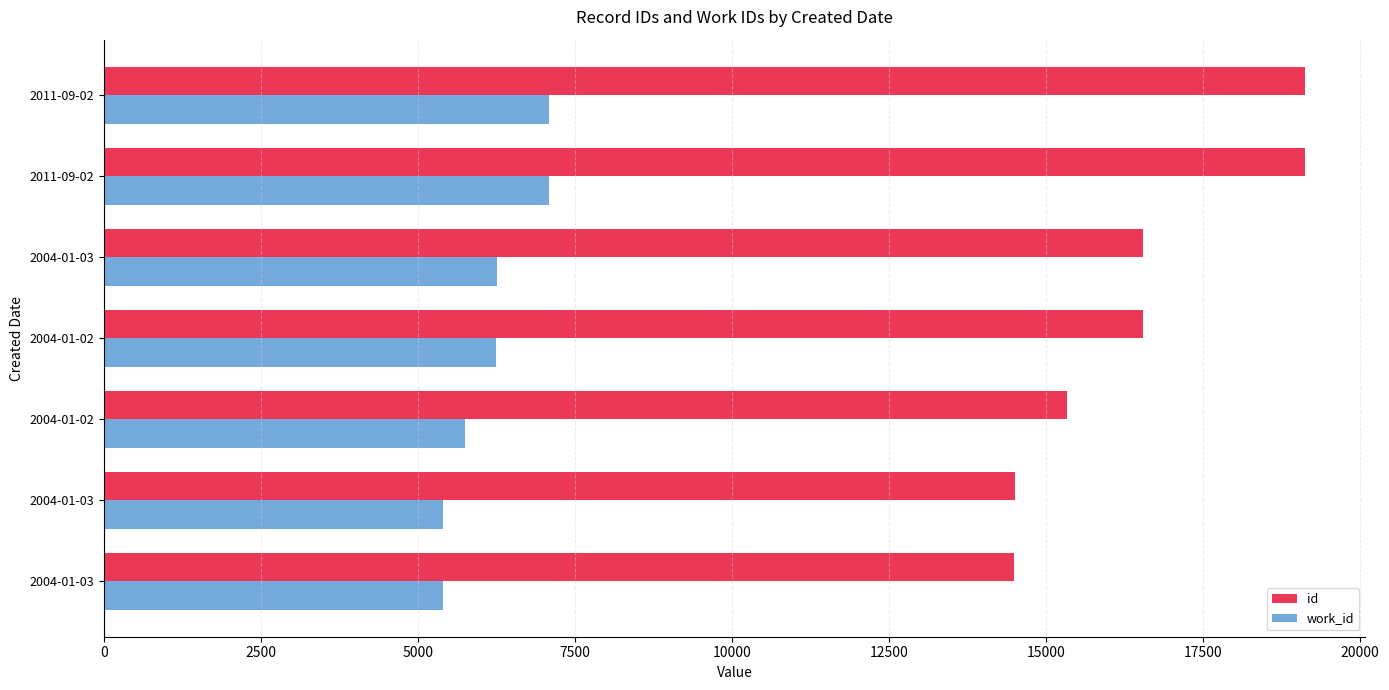

What is the difference between the second highest and minimum values in the work_id series?

1677